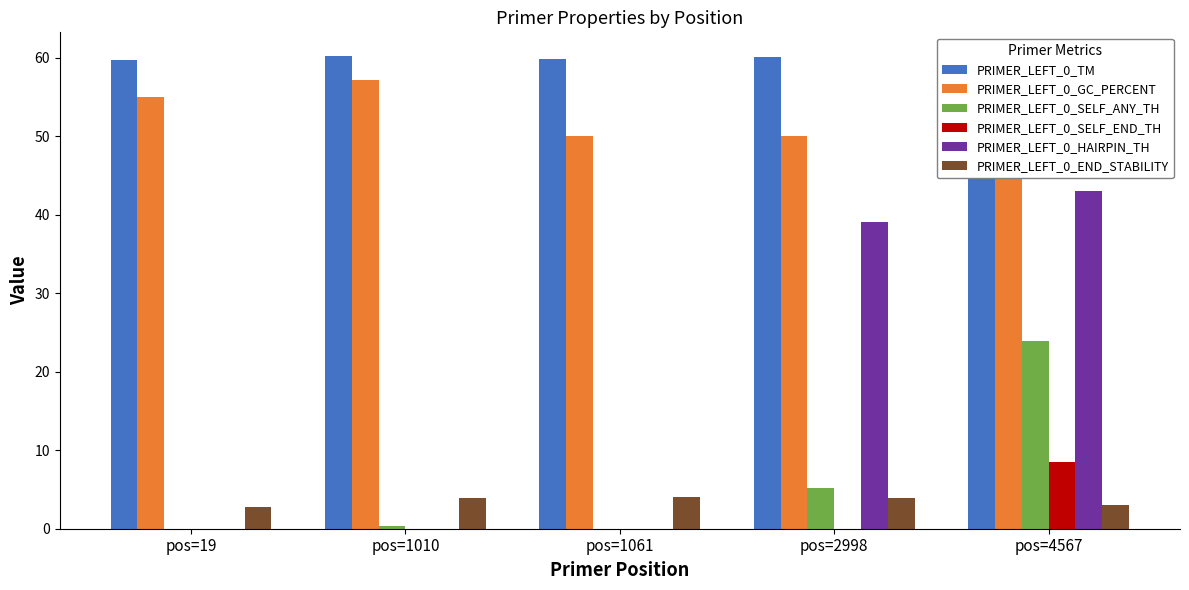

What is the total value across all series at pos=19?

117.5